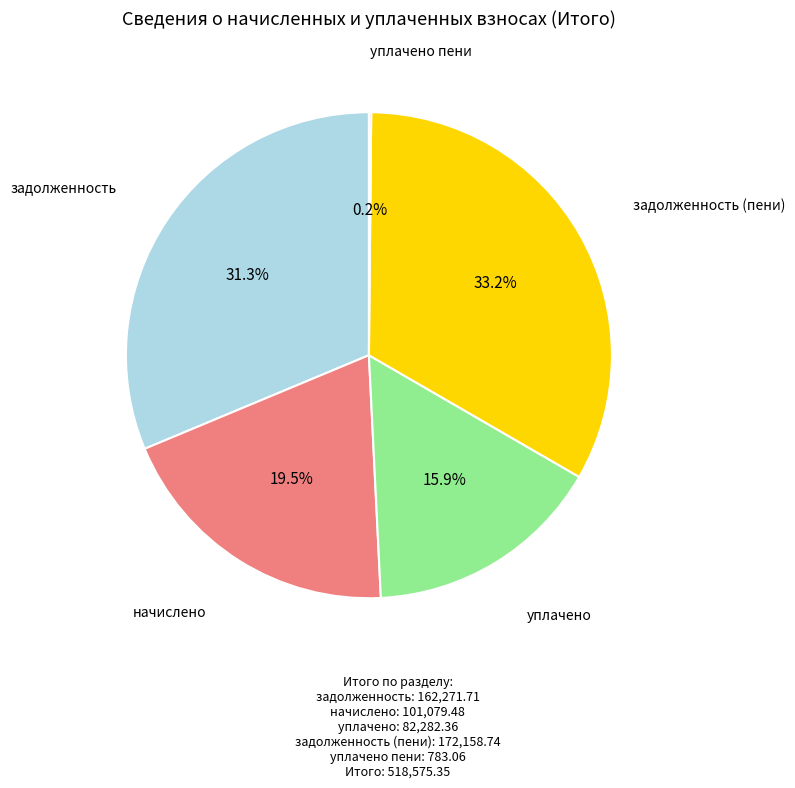

Does any single category account for the majority?

No